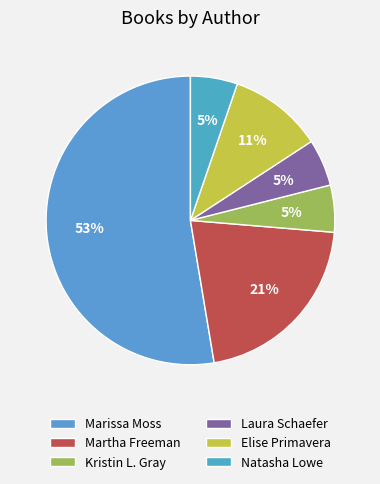

What is the largest slice in the pie chart?

Marissa Moss